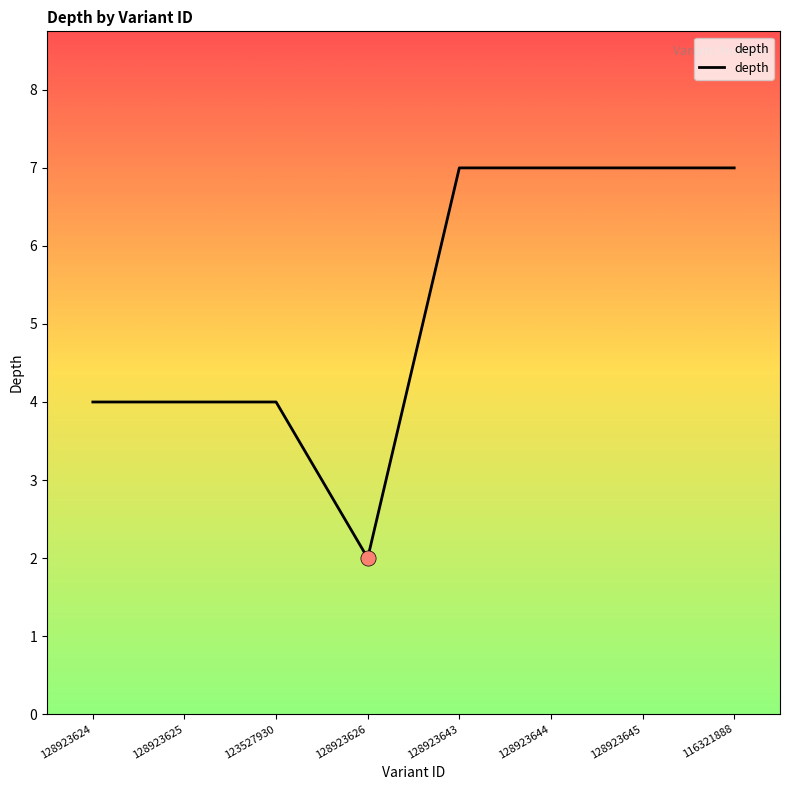

What is the ratio of the value at 128923626 to the value at 128923643?

0.3